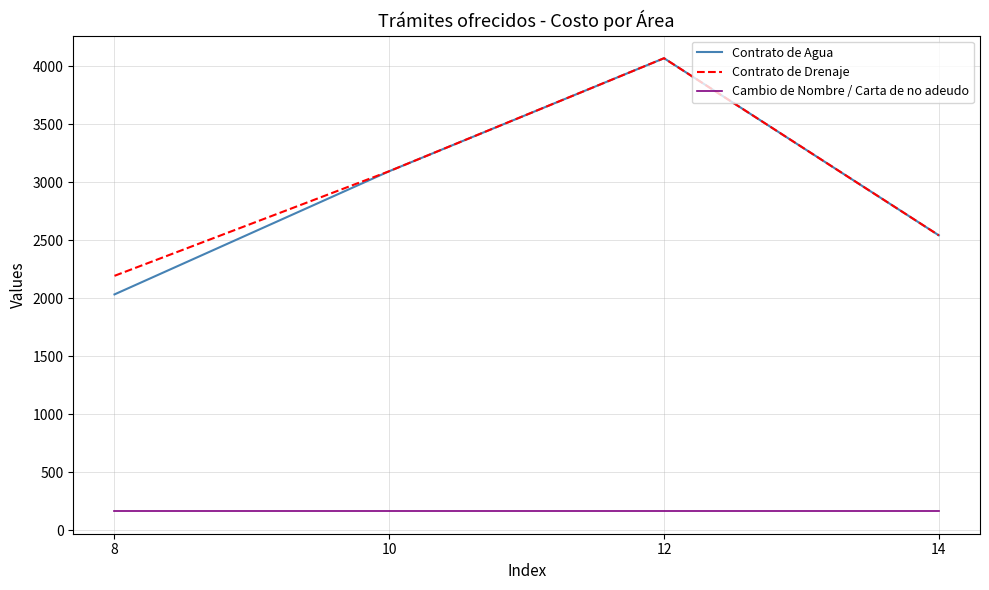

What is the highest value of the Contrato de Drenaje series?

4067